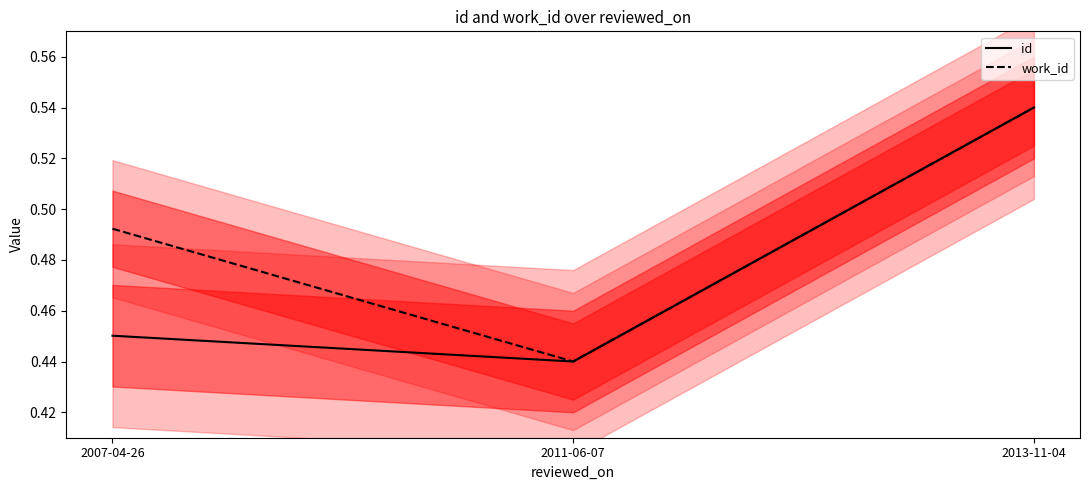

What is the total value across all series at 2011-06-07?

0.9